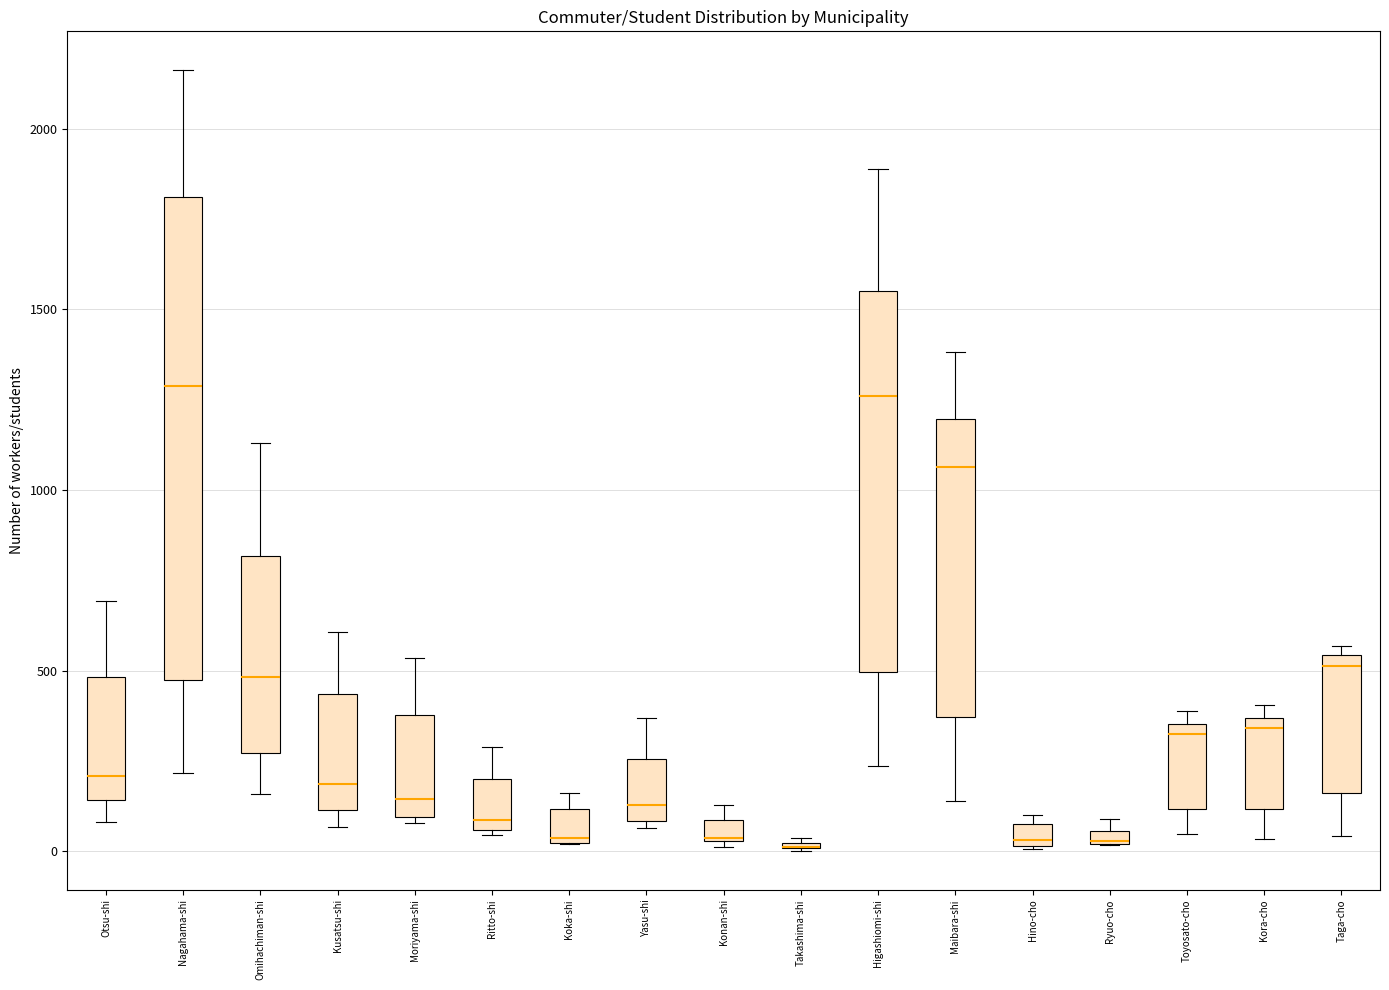

Where does the upper whisker of the box for Yasu-shi end on the y-axis? The values are not printed on the chart, so give them approximately, as read against the axis.

350